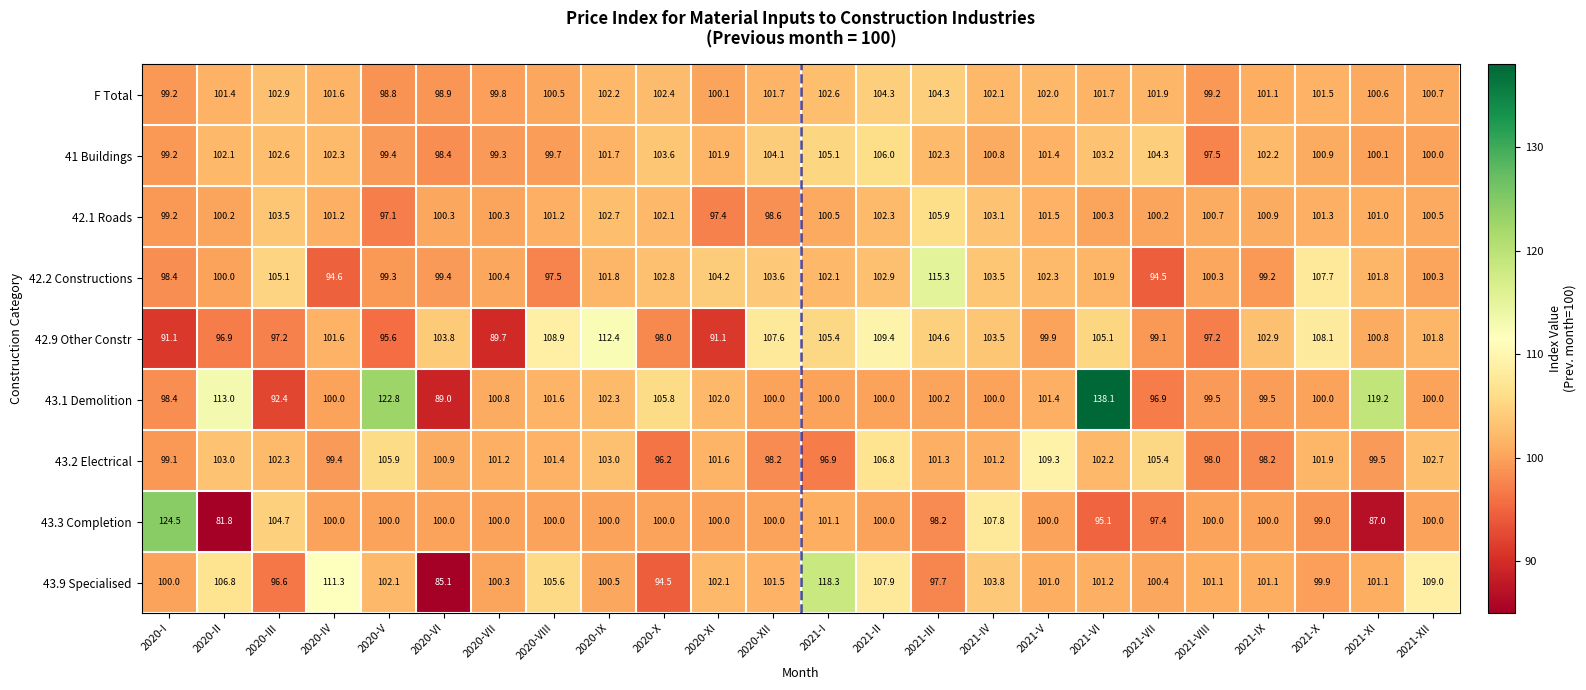

Which series changed the most between 2020-IV and 2020-XII?

43.9 Specialised